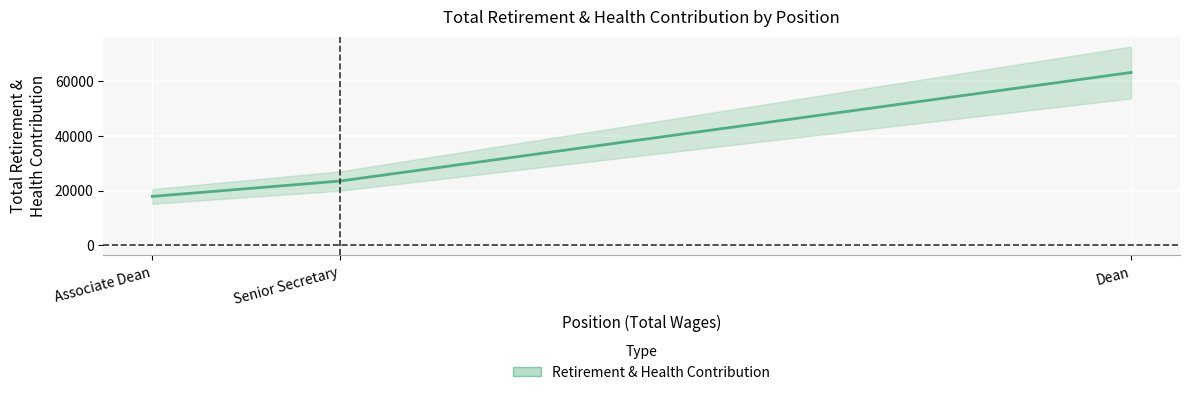

Rank the categories by value from lowest to highest.

Associate Dean, Senior Secretary, Dean